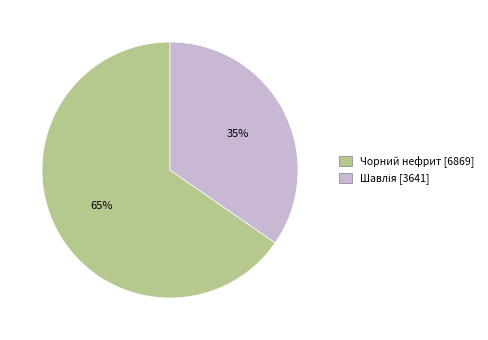

Which category accounts for the majority?

Чорний нефрит [6869]